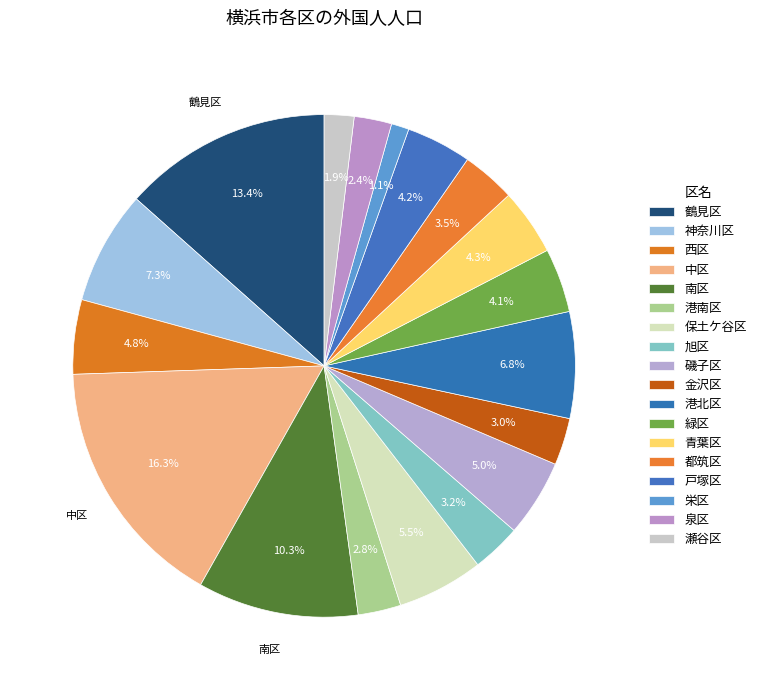

What is the largest slice in the pie chart?

中区